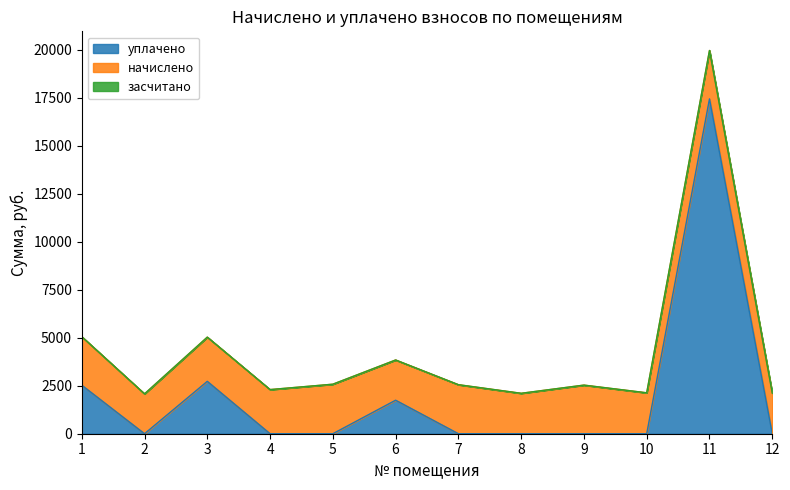

At how many categories does at least one series exceed 11044?

1